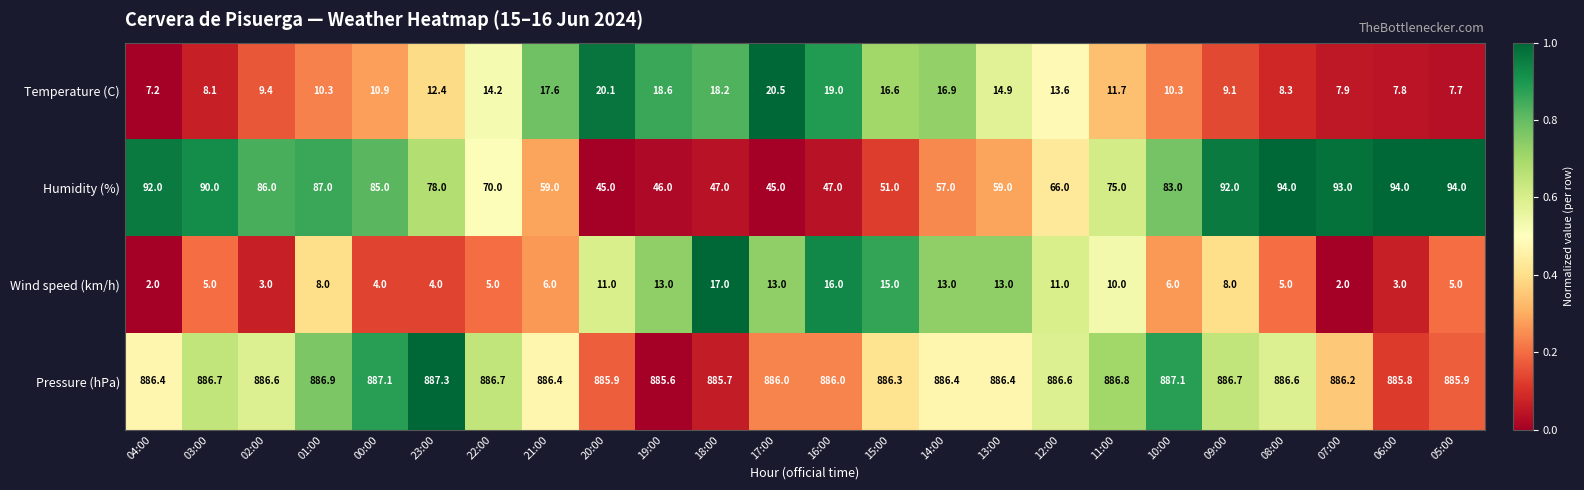

What is the difference between the highest and lowest values at 16:00?

870.0